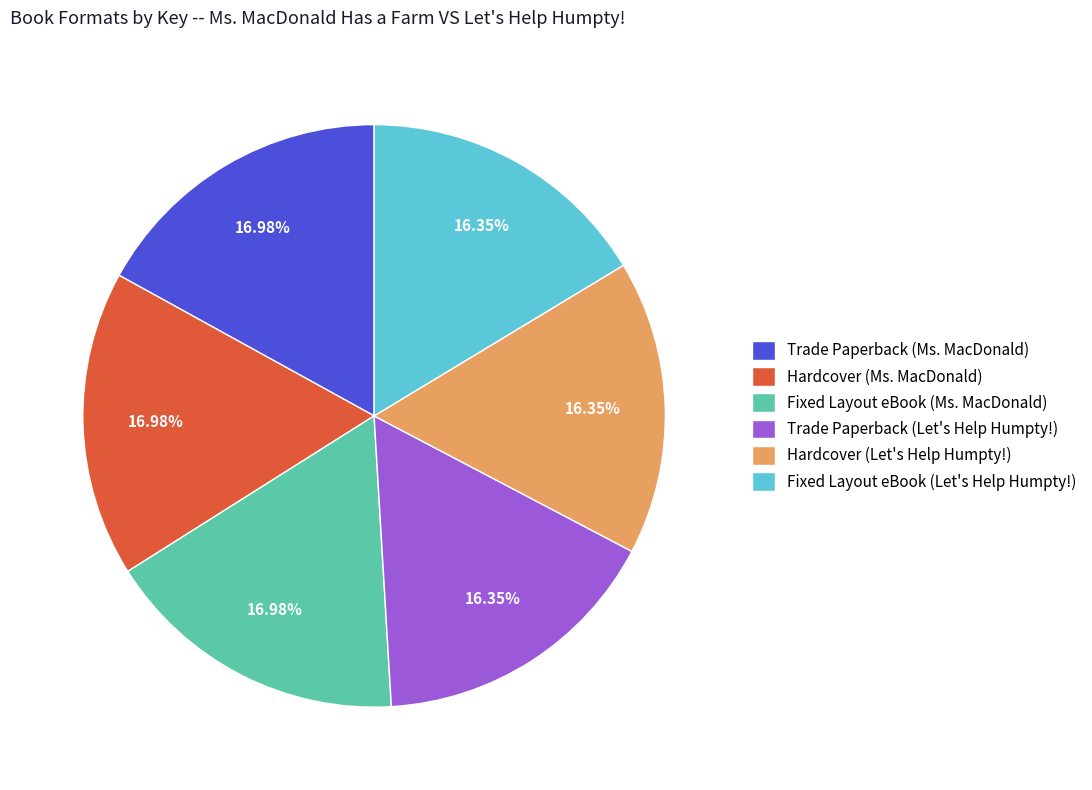

Approximately how many times larger is the value at Hardcover (Let's Help Humpty!) compared to Trade Paperback (Let's Help Humpty!)?

1.0